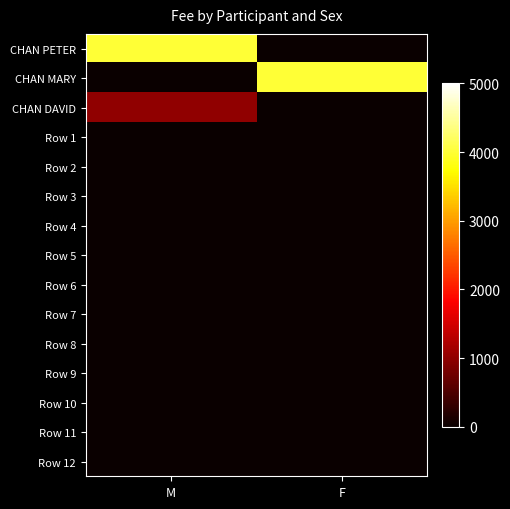

Which series changed the most between M and F?

CHAN PETER